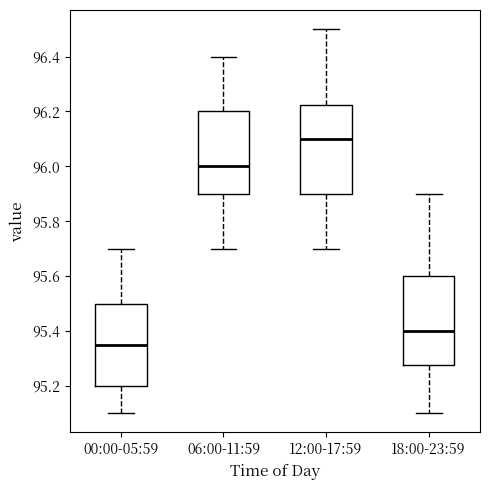

Reading left to right, read every box against the y-axis: the position of its median line, the range the box covers, and the ends of its whiskers. The values are not printed on the chart, so give them approximately, as read against the axis.

00:00-05:59: median 95.36, box 95.20 to 95.50, whiskers 95.10 to 95.70
06:00-11:59: median 96.00, box 95.90 to 96.20, whiskers 95.70 to 96.40
12:00-17:59: median 96.10, box 95.90 to 96.22, whiskers 95.70 to 96.50
18:00-23:59: median 95.40, box 95.28 to 95.60, whiskers 95.10 to 95.90